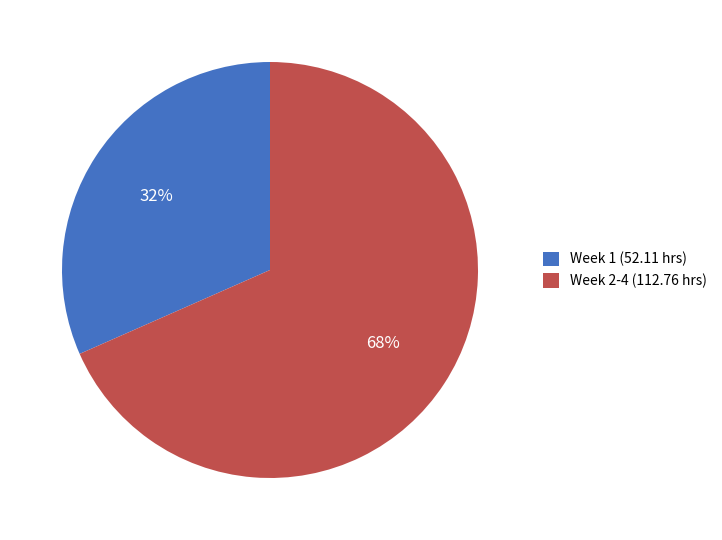

How many slices are in this pie chart?

2